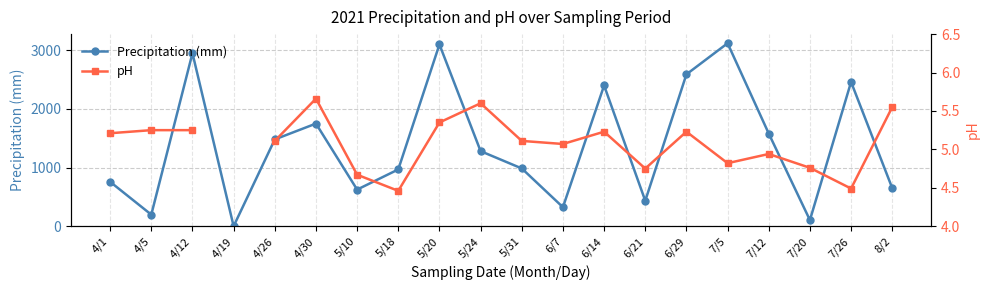

What value does the pH series have at 4/30?

5.7